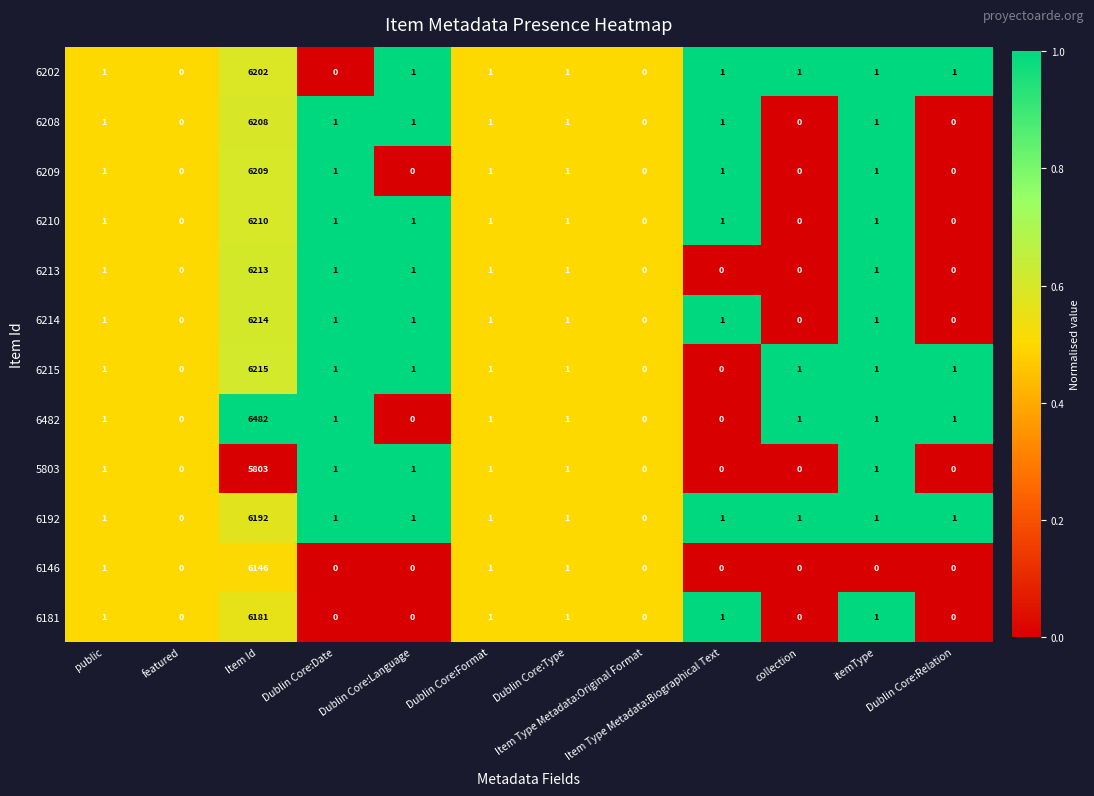

The 6214 series shows 1 at Item Type Metadata:Biographical Text. True or false?

True